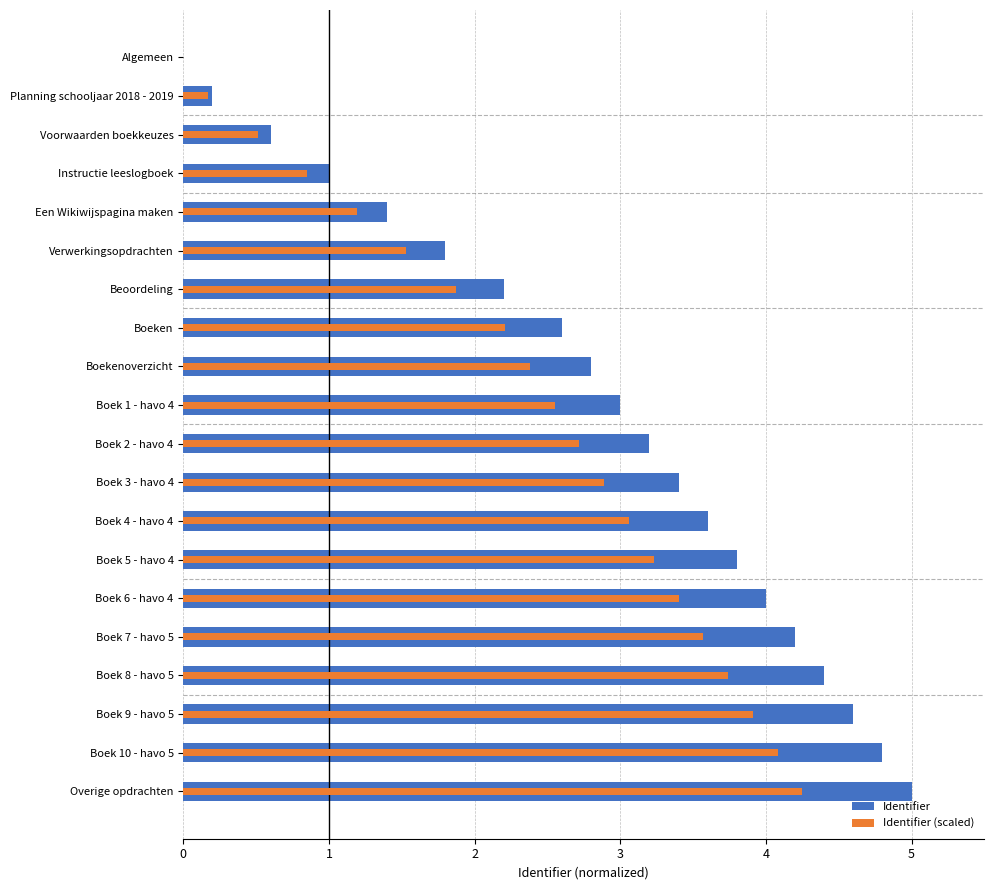

Rank the categories by Identifier value from highest to lowest.

Overige opdrachten, Boek 10 - havo 5, Boek 9 - havo 5, Boek 8 - havo 5, Boek 7 - havo 5, Boek 6 - havo 4, Boek 5 - havo 4, Boek 4 - havo 4, Boek 3 - havo 4, Boek 2 - havo 4, Boek 1 - havo 4, Boekenoverzicht, Boeken, Beoordeling, Verwerkingsopdrachten, Een Wikiwijspagina maken, Instructie leeslogboek, Voorwaarden boekkeuzes, Planning schooljaar 2018 - 2019, Algemeen